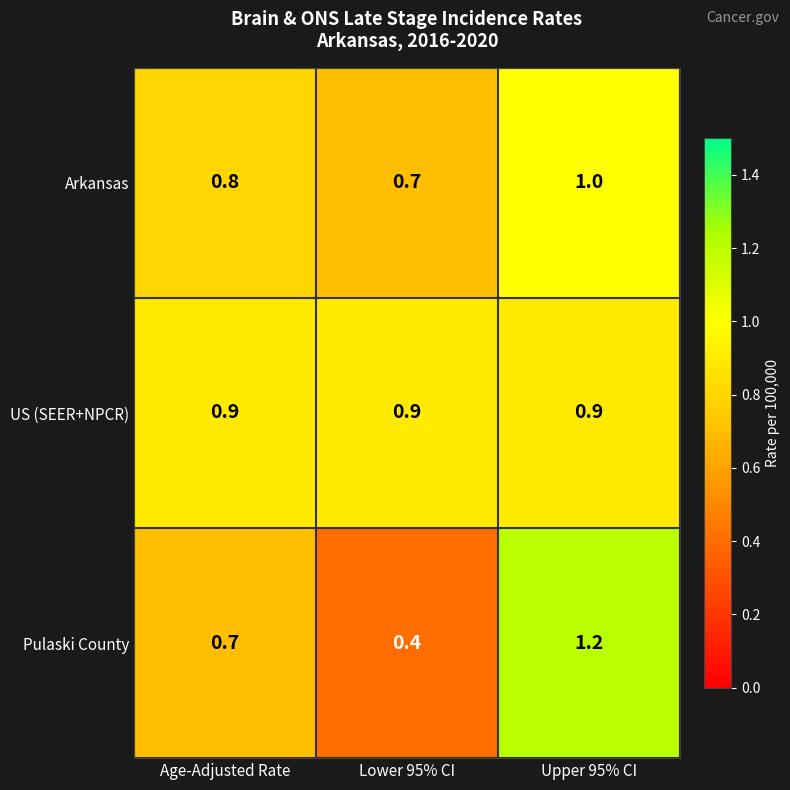

At how many categories does at least one series exceed 0?

3